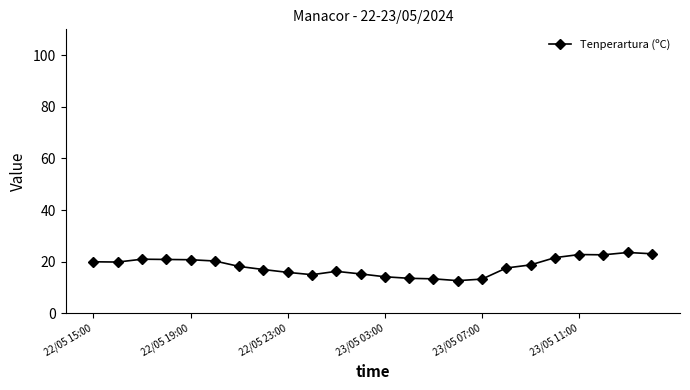

True or false: there are more than 0 points higher than both neighbors.

True